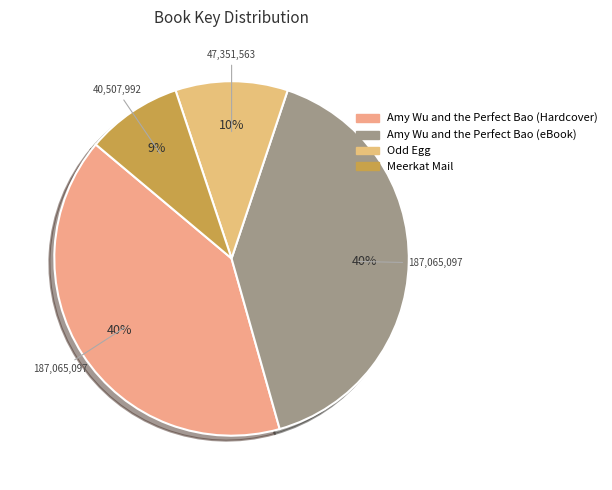

Does any single category account for the majority?

No